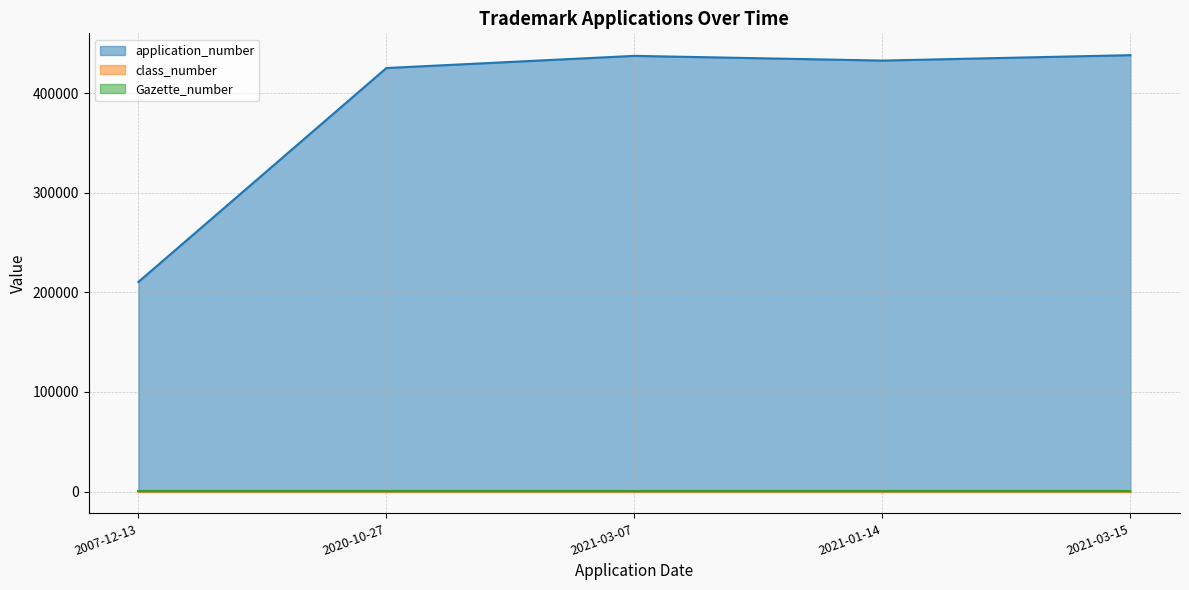

What is the value of the class_number point at the 1st from the left?

38